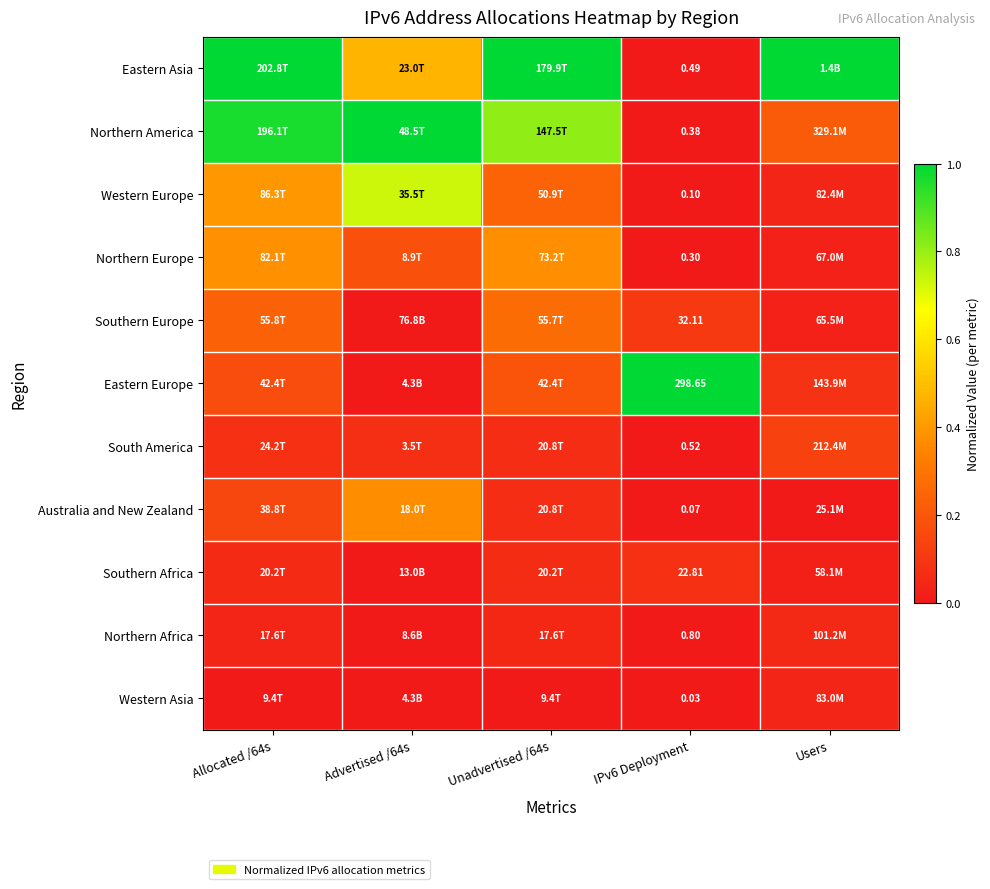

The South America series shows 0.1 at Allocated /64s. True or false?

False